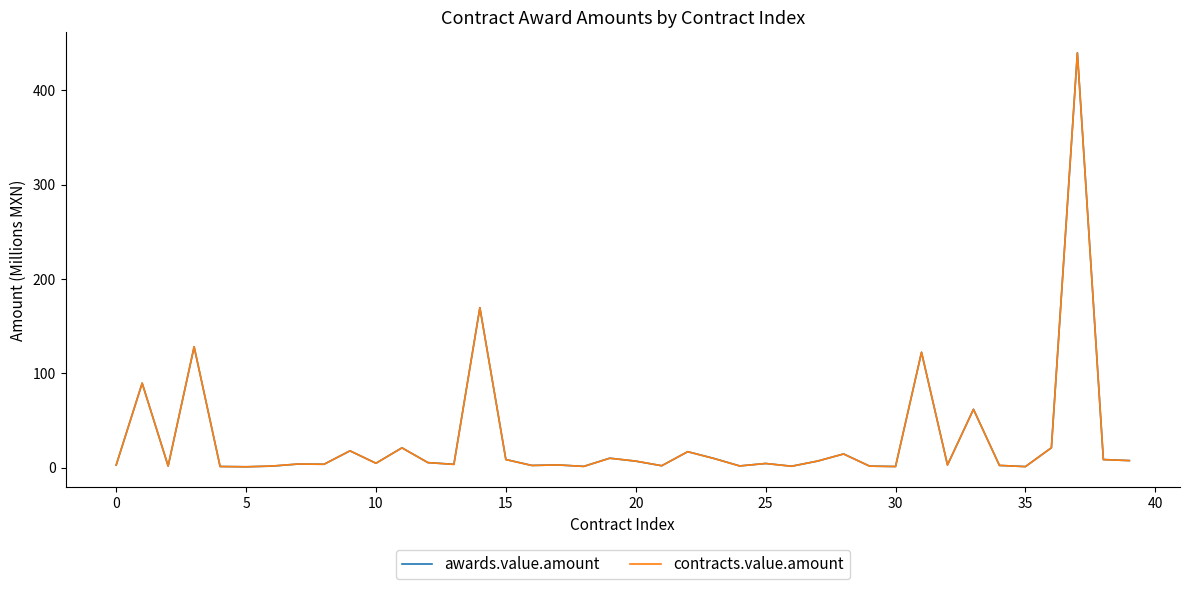

Which series has the largest range (max minus min)?

awards.value.amount